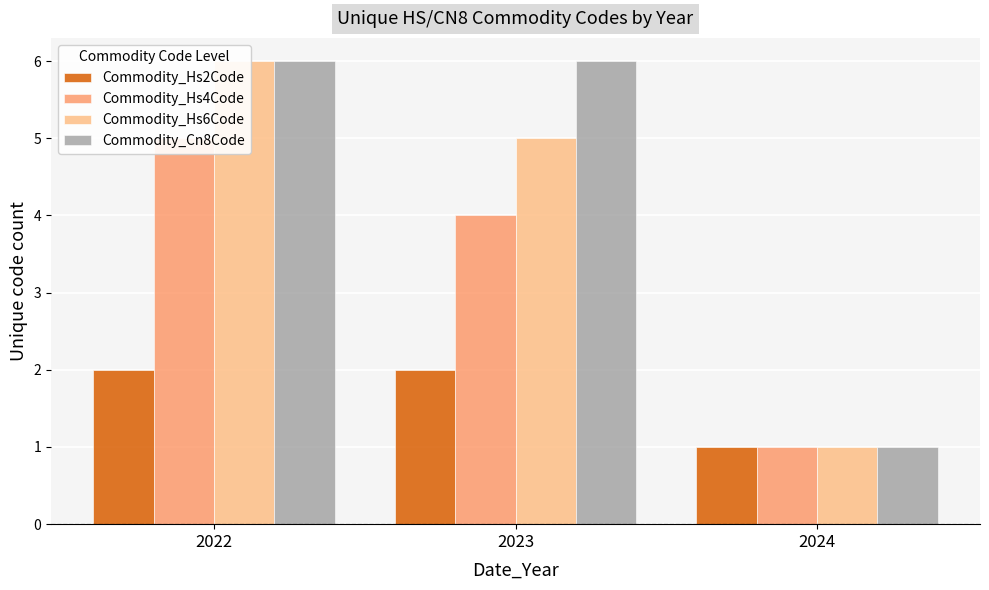

How many values in the Commodity_Hs6Code series are below 5?

1